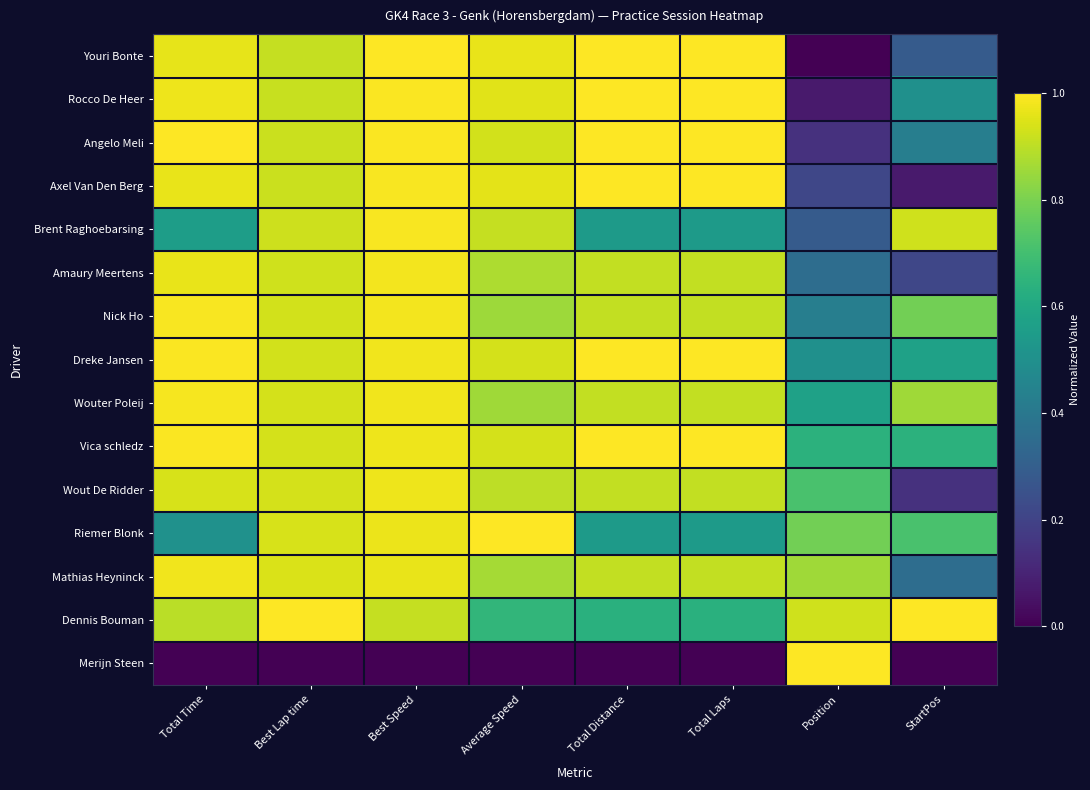

Between Average Speed and Total Distance, which series saw the biggest shift?

Riemer Blonk